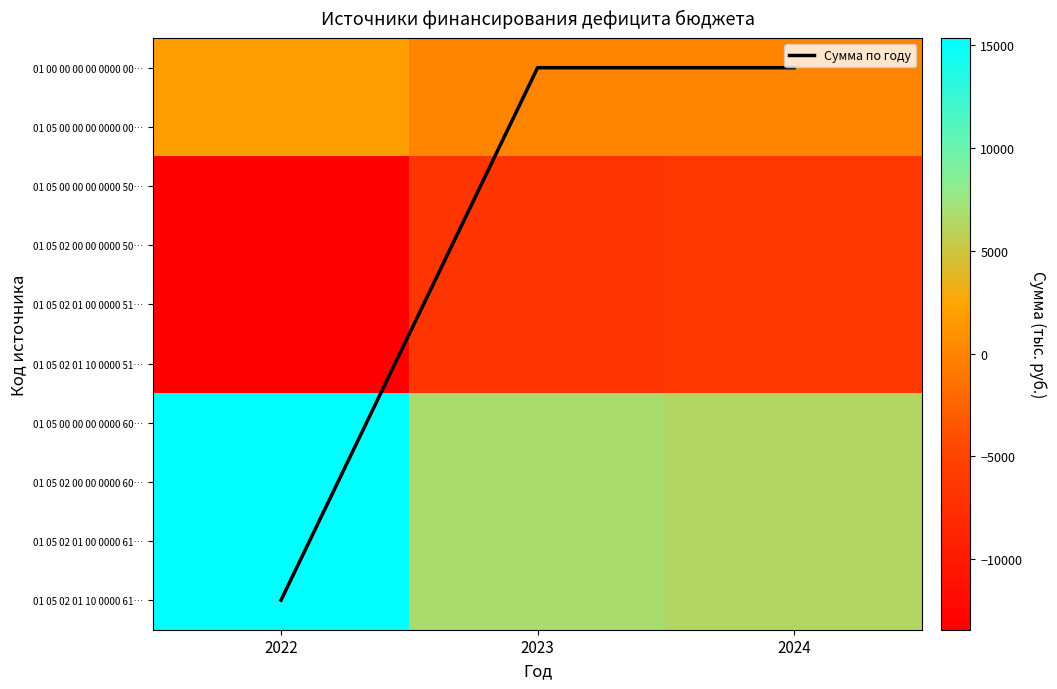

Which has a higher value, 2024 or 2022?

2022